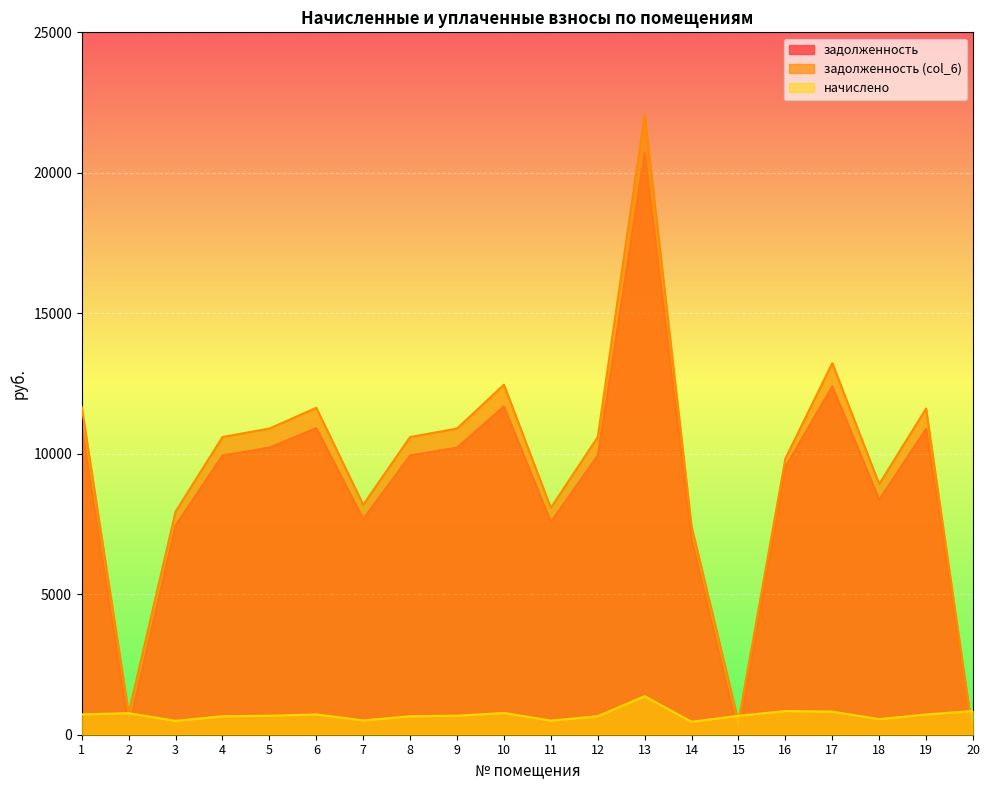

Count the number of categories in the chart.

20